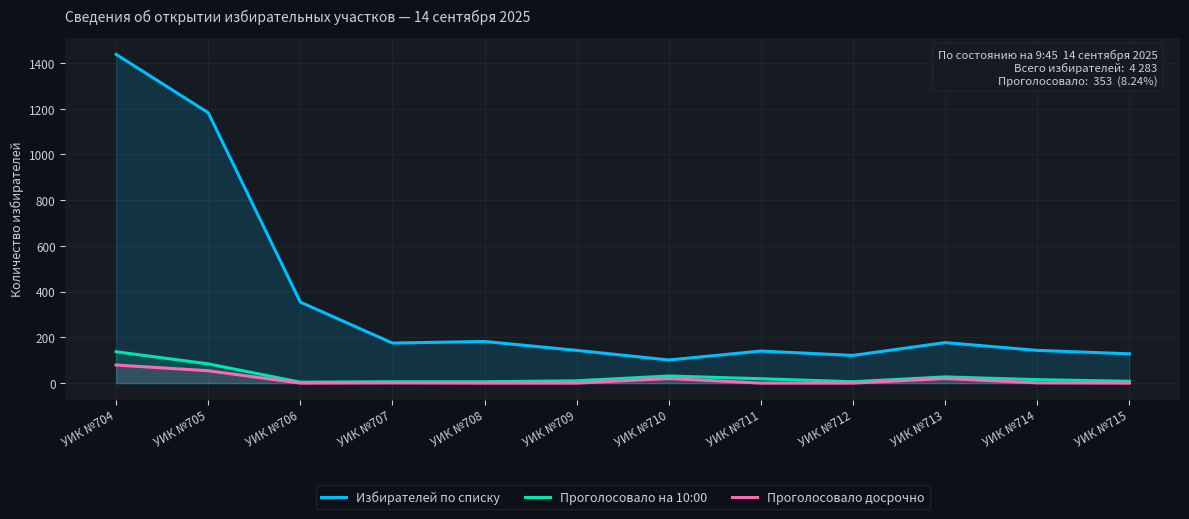

How many interior local valleys does the Проголосовало досрочно series have?

1